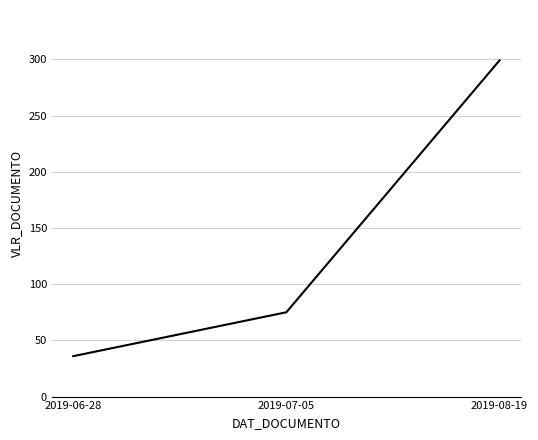

Read the value at 2019-07-05.

75.0